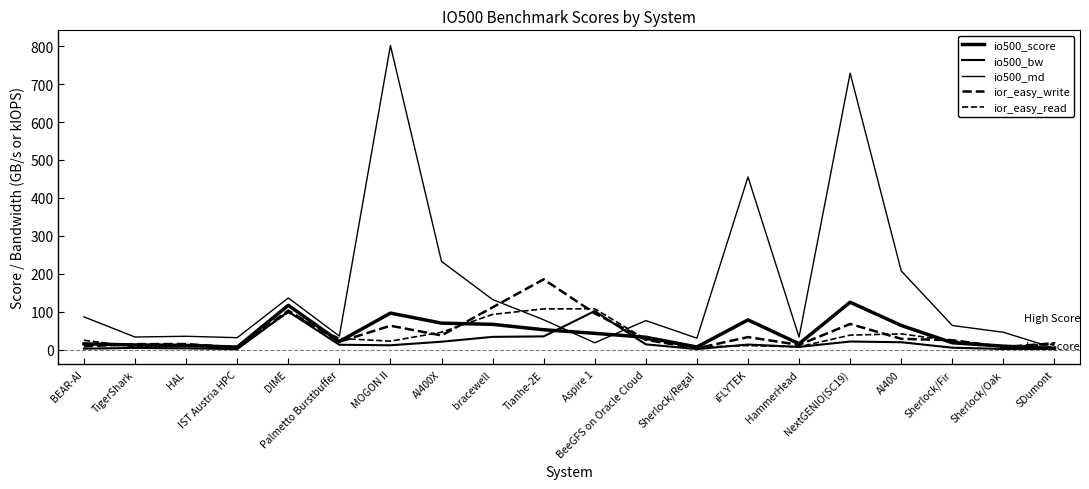

At which category does ior_easy_read reach its first local peak?

HAL